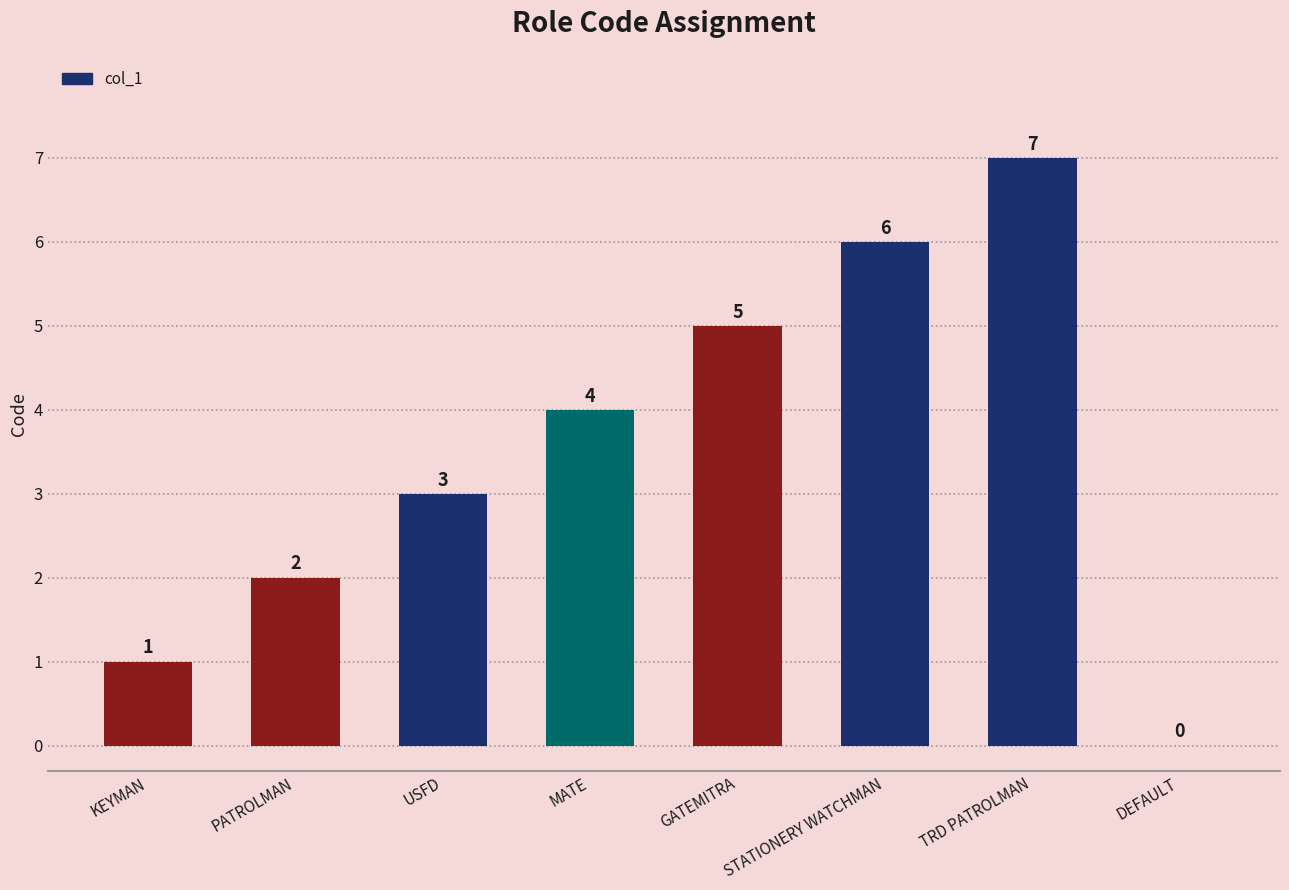

At which category does the chart reach its peak across all series?

TRD PATROLMAN